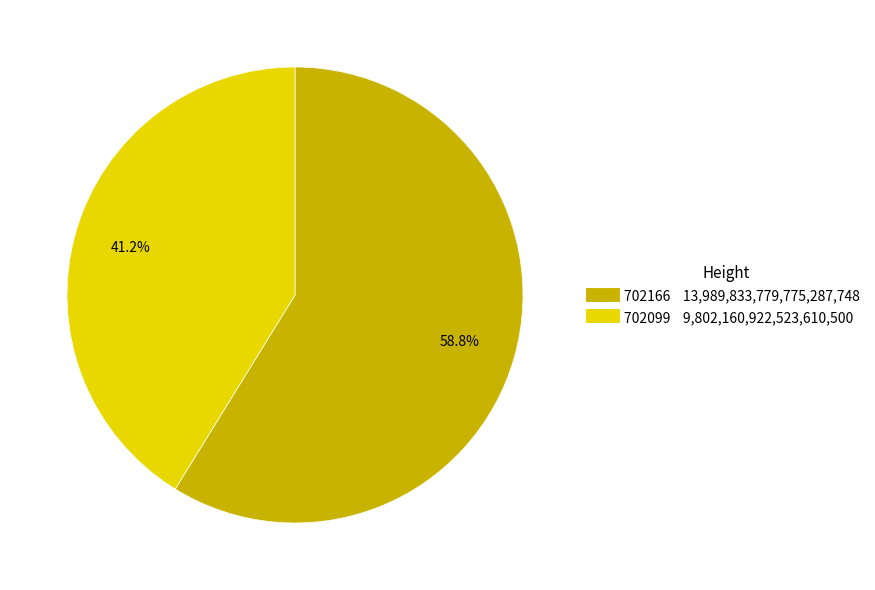

To the nearest percent, what percentage of the pie is 702166?

59%